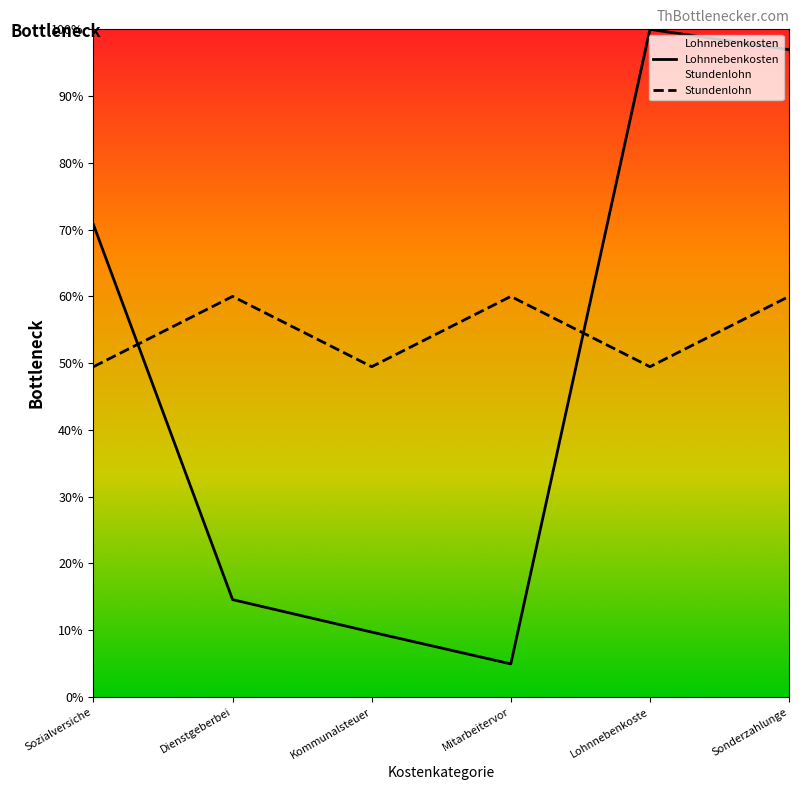

After their last crossing, which series has the higher values: Stundenlohn or Lohnnebenkosten?

Lohnnebenkosten